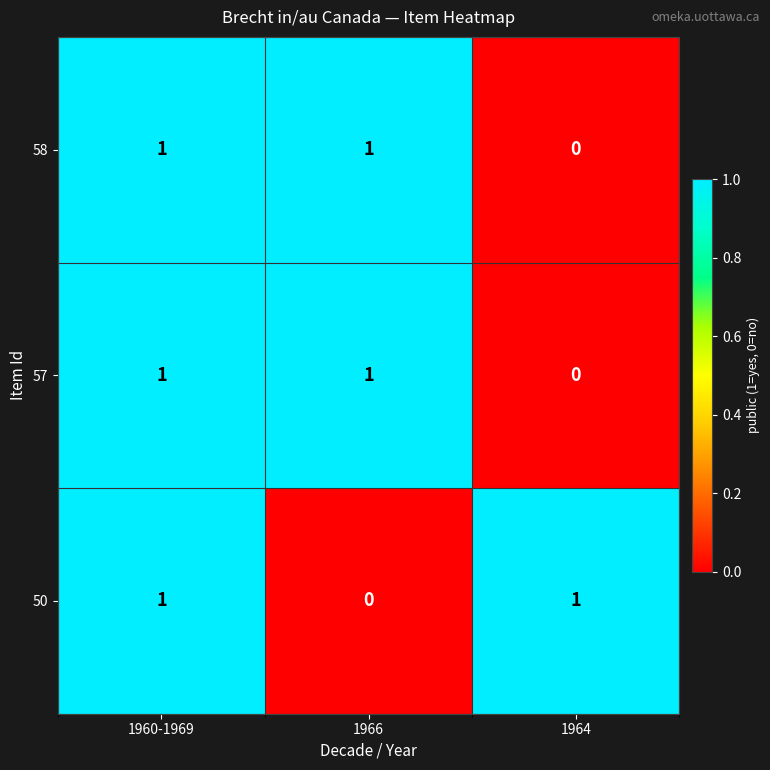

Where is 50 nearest to the value 0?

1966